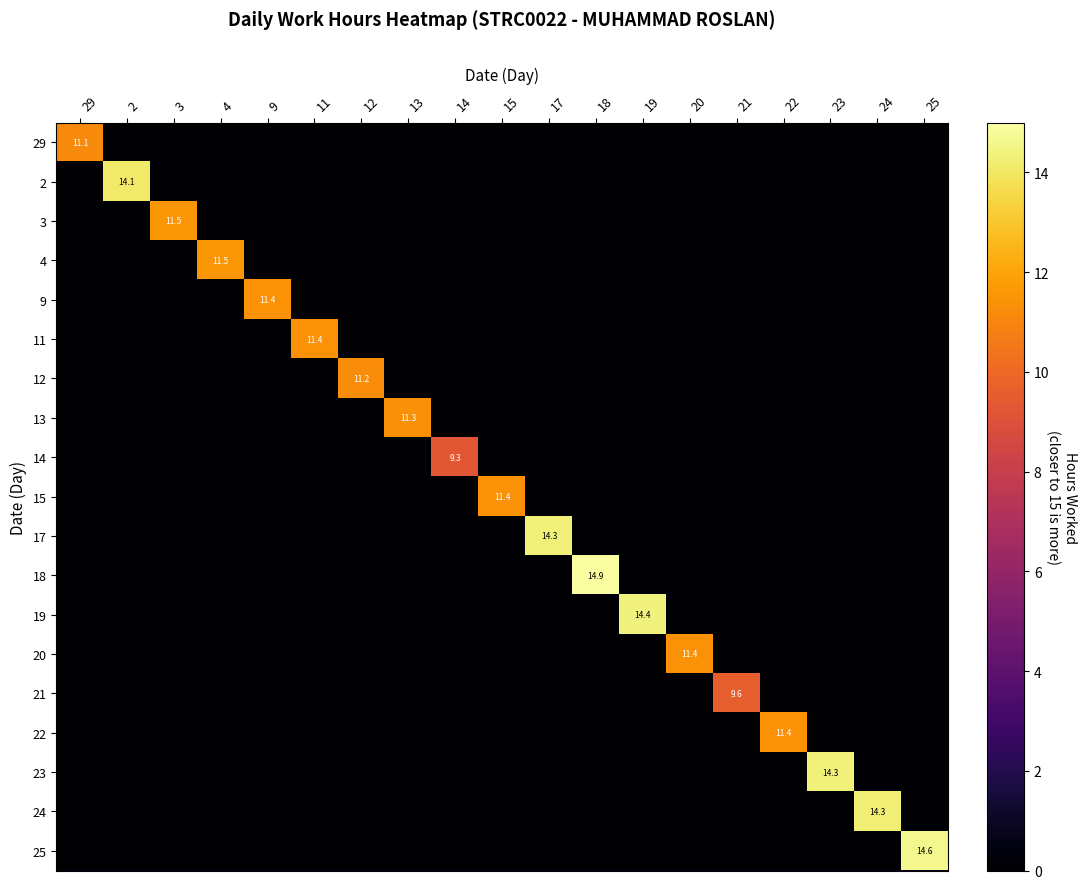

What is the difference between the maximum and minimum values in the 20 series?

11.4